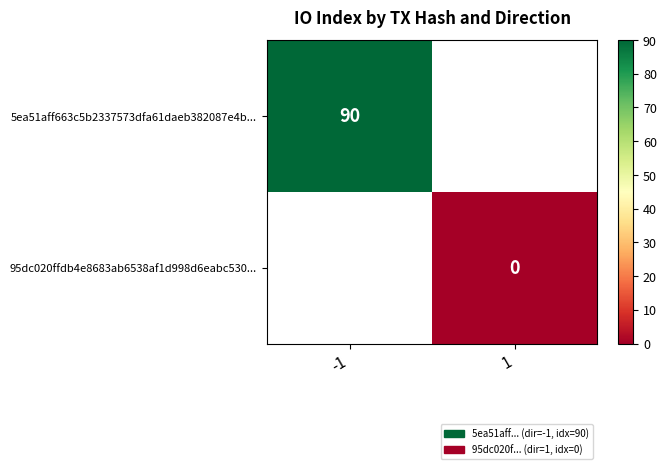

The 5ea51aff663c5b2337573dfa61daeb382087e4b... series shows 138 at -1. True or false?

False